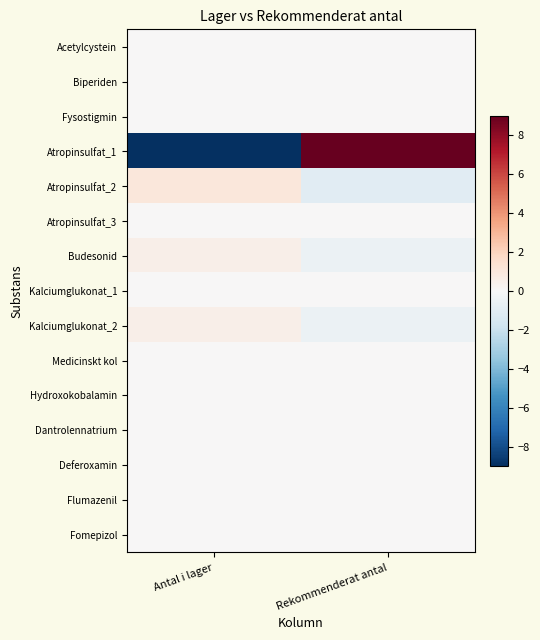

Reading left to right, what are all the values shown in this chart?

Acetylcystein: Antal i lager=0.0	Rekommenderat antal=0.0
Biperiden: Antal i lager=0.0	Rekommenderat antal=0.0
Fysostigmin: Antal i lager=0.0	Rekommenderat antal=0.0
Atropinsulfat_1: Antal i lager=-9.0	Rekommenderat antal=9.0
Atropinsulfat_2: Antal i lager=1.0	Rekommenderat antal=-1.0
Atropinsulfat_3: Antal i lager=0.0	Rekommenderat antal=0.0
Budesonid: Antal i lager=0.5	Rekommenderat antal=-0.5
Kalciumglukonat_1: Antal i lager=0.0	Rekommenderat antal=0.0
Kalciumglukonat_2: Antal i lager=0.5	Rekommenderat antal=-0.5
Medicinskt kol: Antal i lager=0.0	Rekommenderat antal=0.0
Hydroxokobalamin: Antal i lager=0.0	Rekommenderat antal=0.0
Dantrolennatrium: Antal i lager=0.0	Rekommenderat antal=0.0
Deferoxamin: Antal i lager=0.0	Rekommenderat antal=0.0
Flumazenil: Antal i lager=0.0	Rekommenderat antal=0.0
Fomepizol: Antal i lager=0.0	Rekommenderat antal=0.0